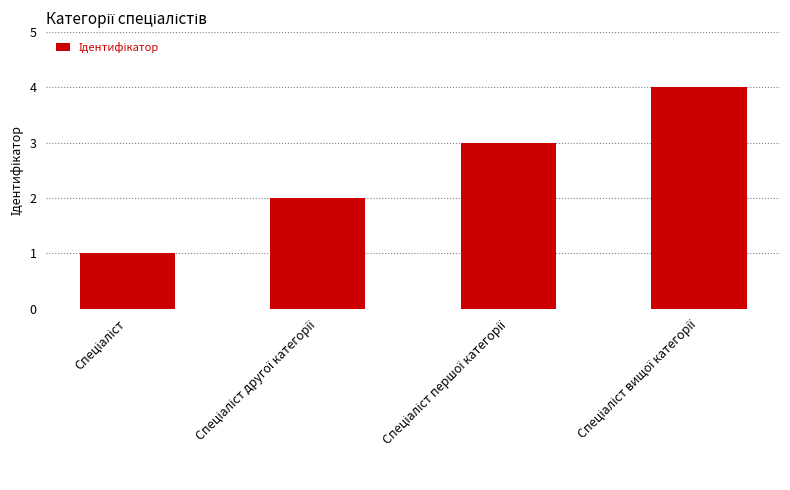

Count the number of data series in this chart.

1